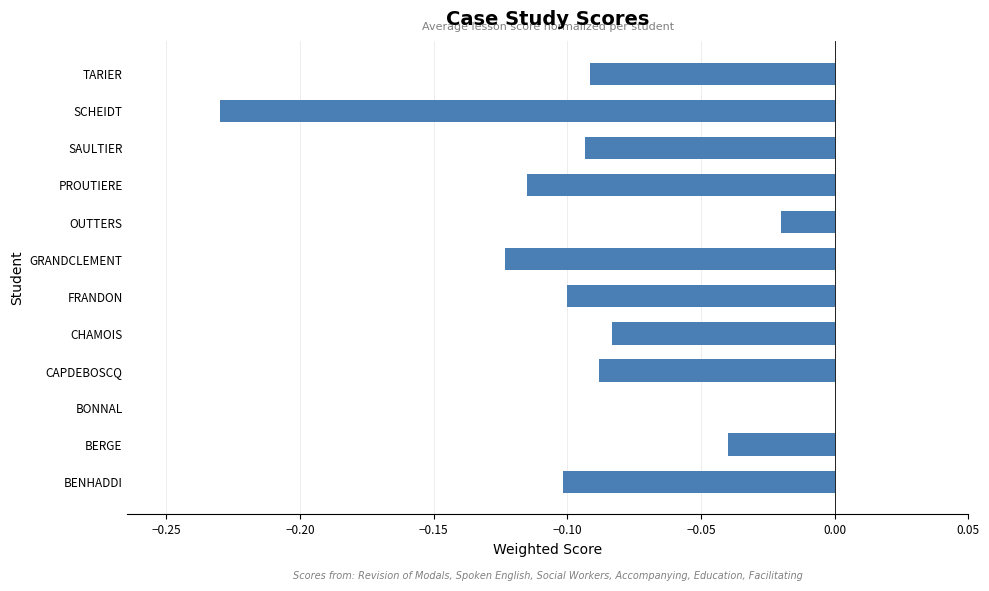

True or false: the data shows -0.1 at CAPDEBOSCQ.

True